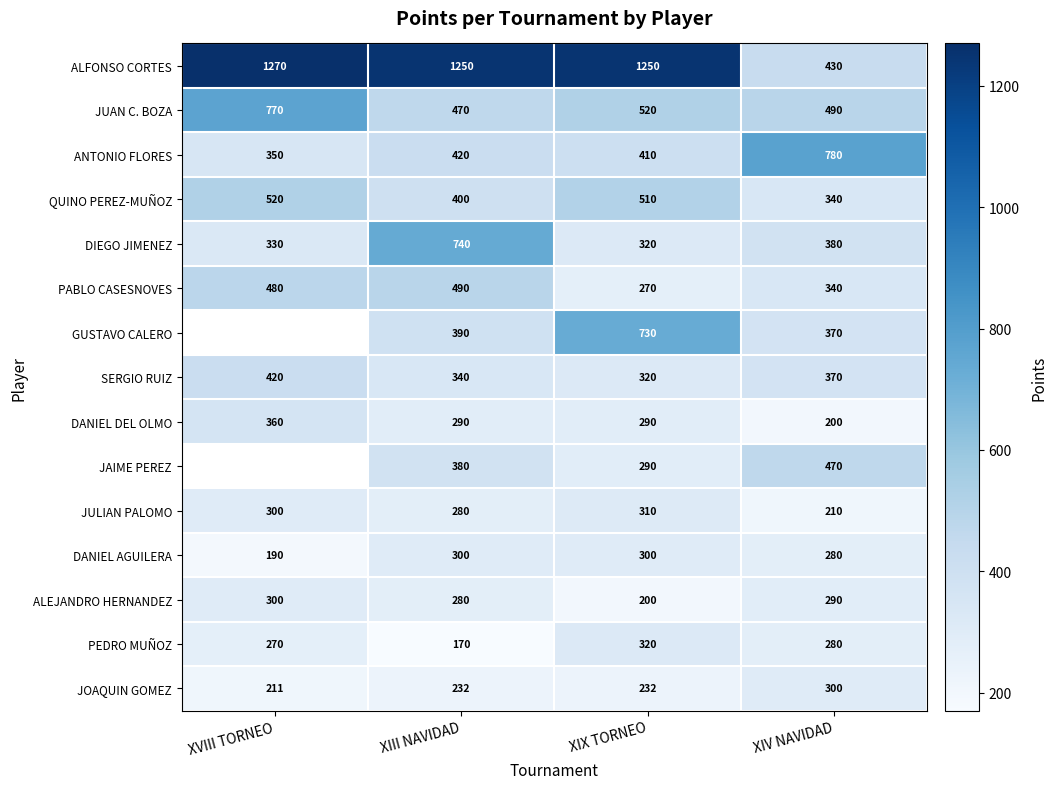

At how many categories does at least one series exceed 576?

4